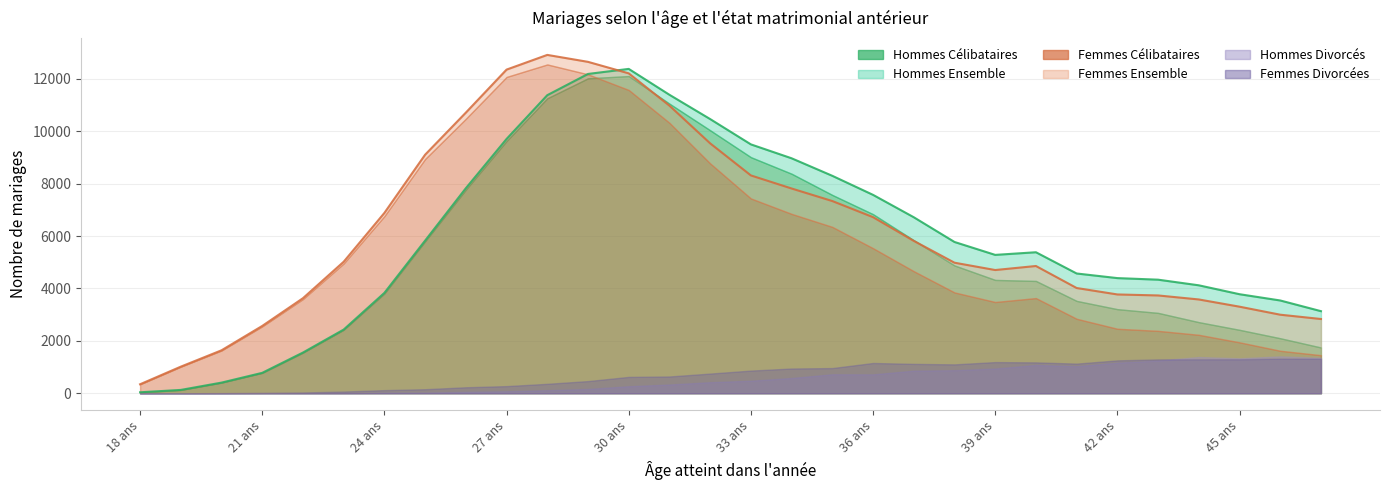

What value does the Femmes Divorcées series have at 20 ans?

6